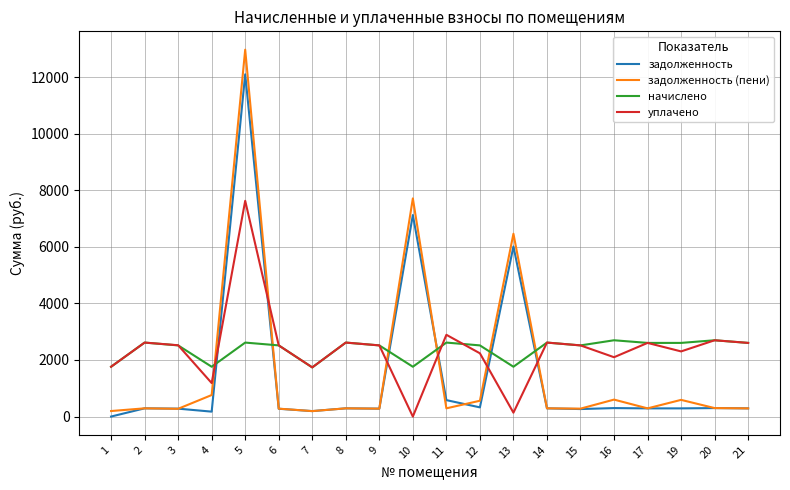

Is the value of уплачено at 3 greater than the value of задолженность (пени) at 20?

Yes